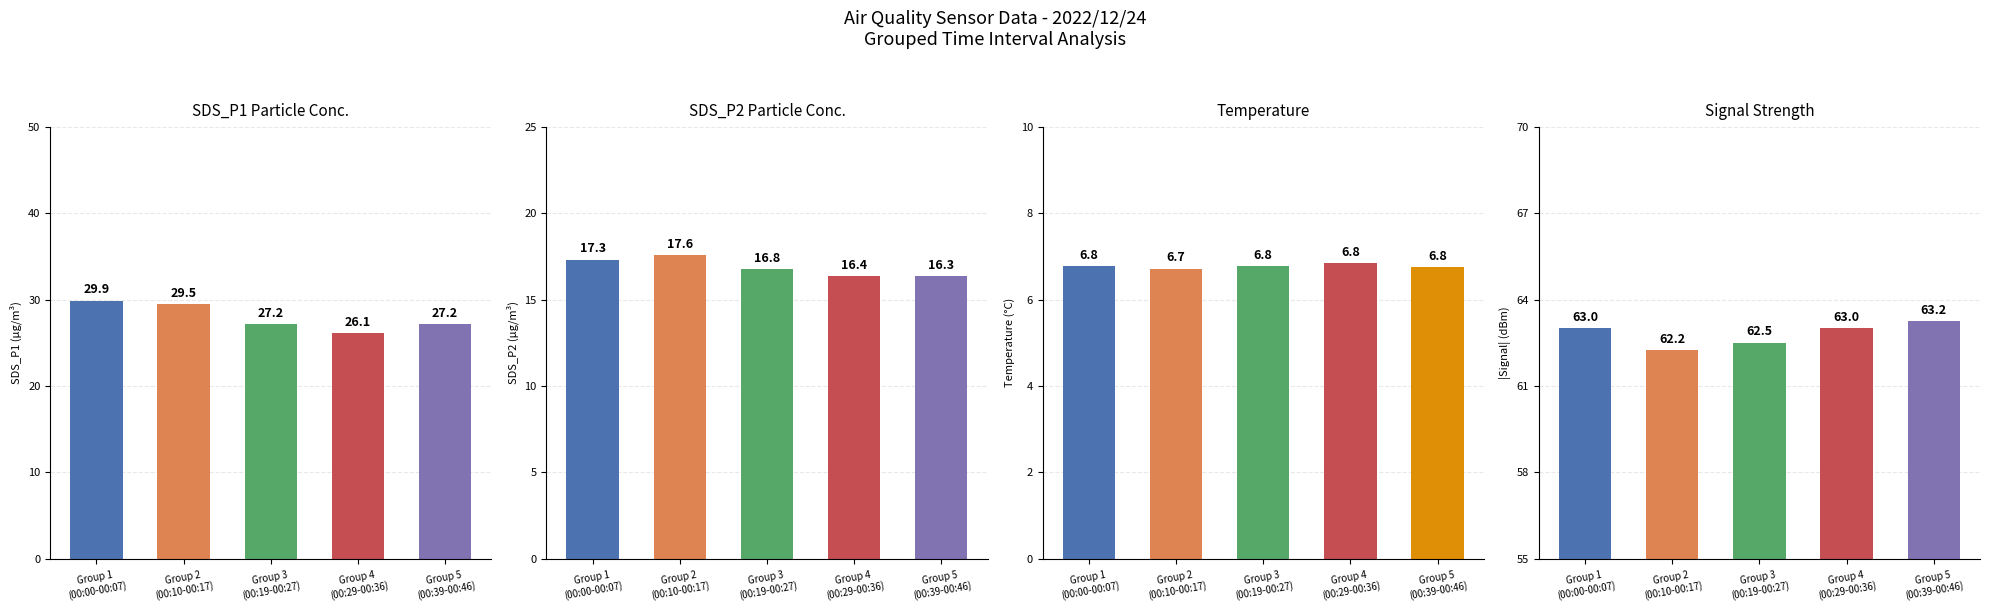

What is the maximum value for SDS_P1 Particle Conc.?

29.9